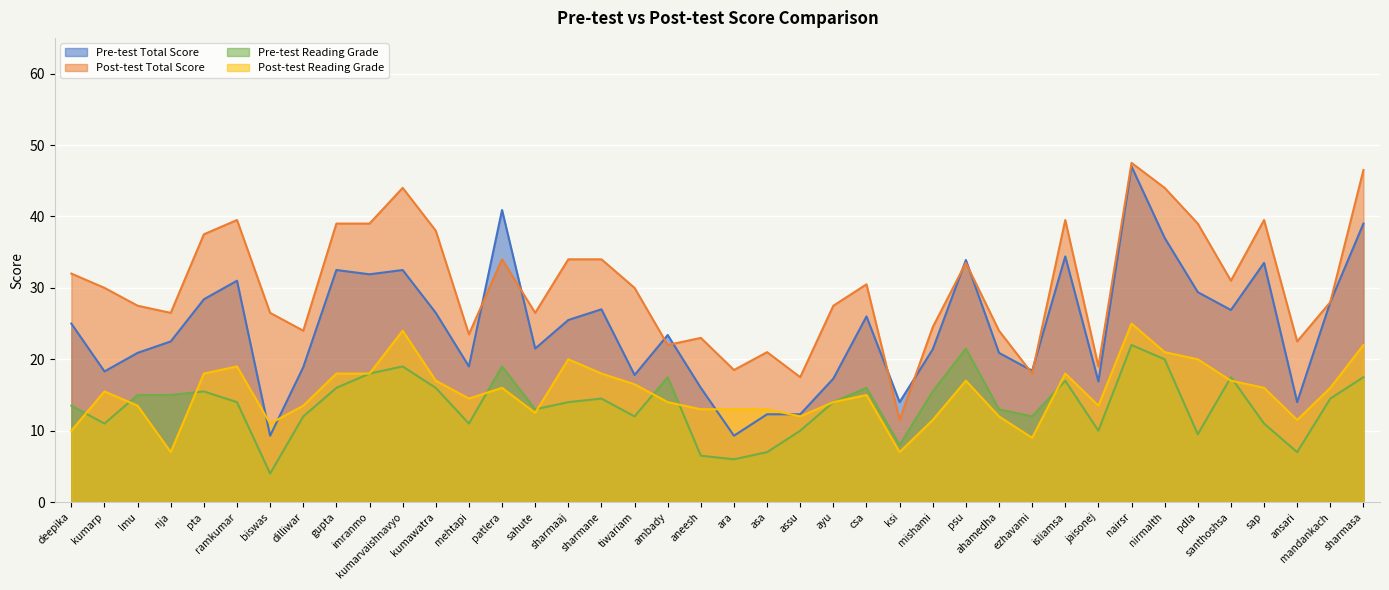

Which series changed the most between lmu and pdla?

Post-test Total Score